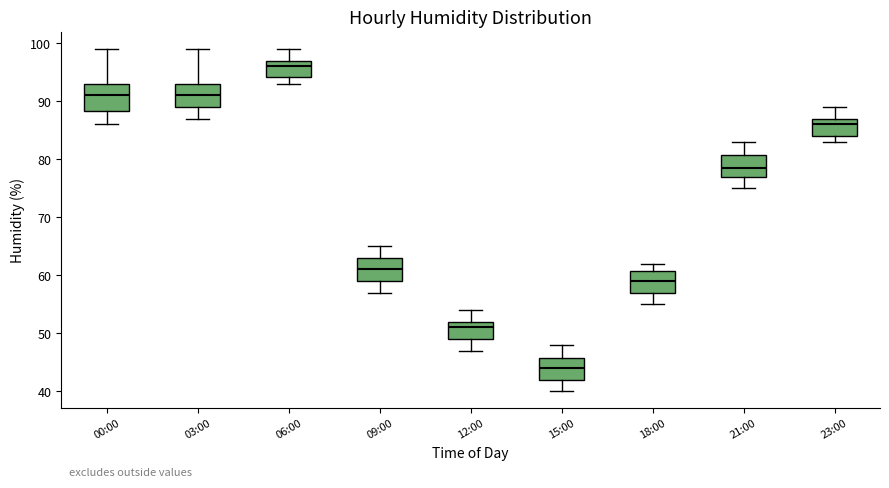

Reading left to right, transcribe this box plot: for each box, give where its median line is, the range the box spans, and where its two whiskers end, as read against the y-axis. The values are not printed on the chart, so give them approximately, as read against the axis.

00:00: median 91, box 88 to 93, whiskers 86 to 99
03:00: median 91, box 89 to 93, whiskers 87 to 99
06:00: median 96, box 94 to 97, whiskers 93 to 99
09:00: median 61, box 59 to 63, whiskers 57 to 65
12:00: median 51, box 49 to 52, whiskers 47 to 54
15:00: median 44, box 42 to 46, whiskers 40 to 48
18:00: median 59, box 57 to 61, whiskers 55 to 62
21:00: median 79, box 77 to 81, whiskers 75 to 83
23:00: median 86, box 84 to 87, whiskers 83 to 89